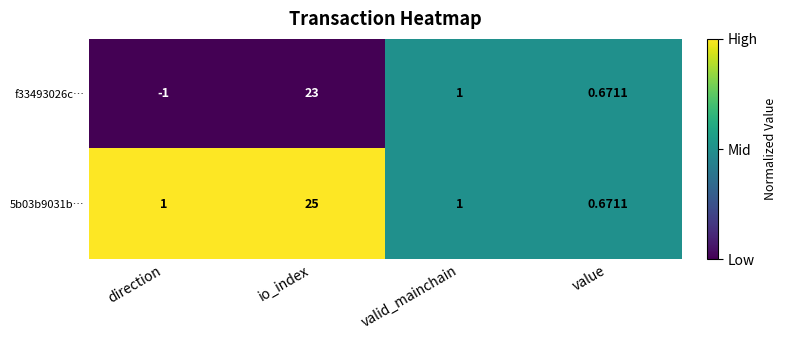

At which category does the chart reach its peak across all series?

io_index